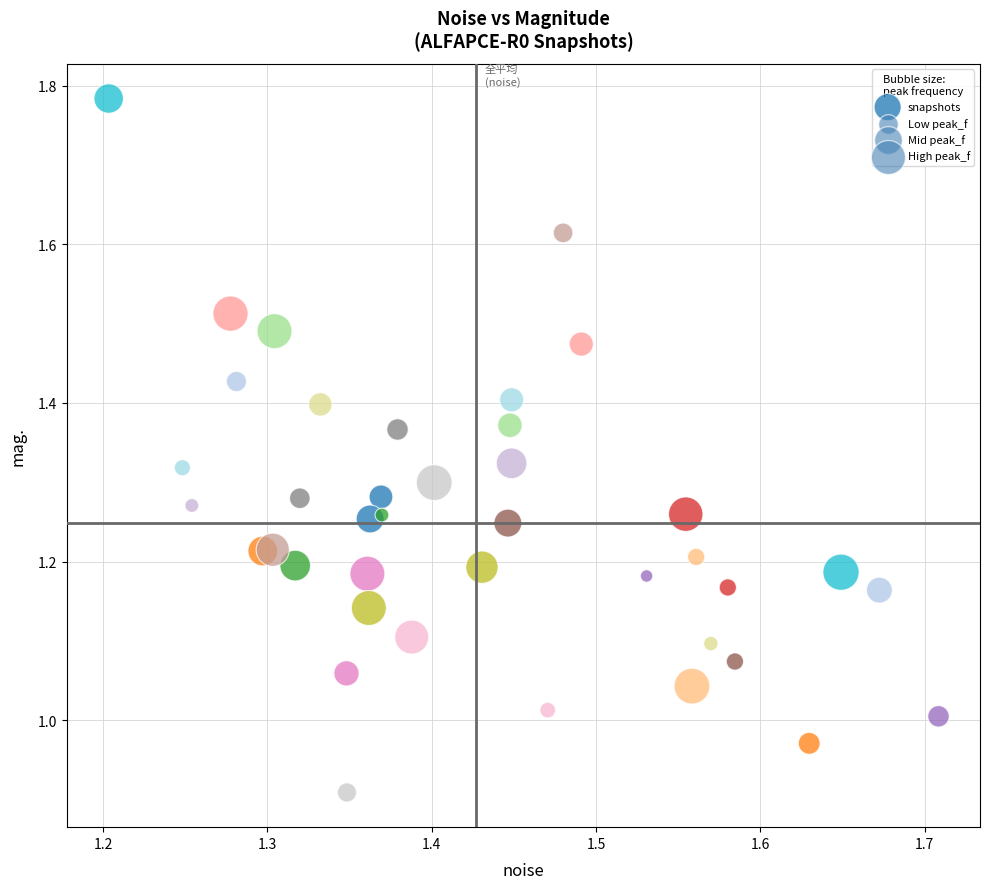

What is the range of Y values (max minus min)?

0.9